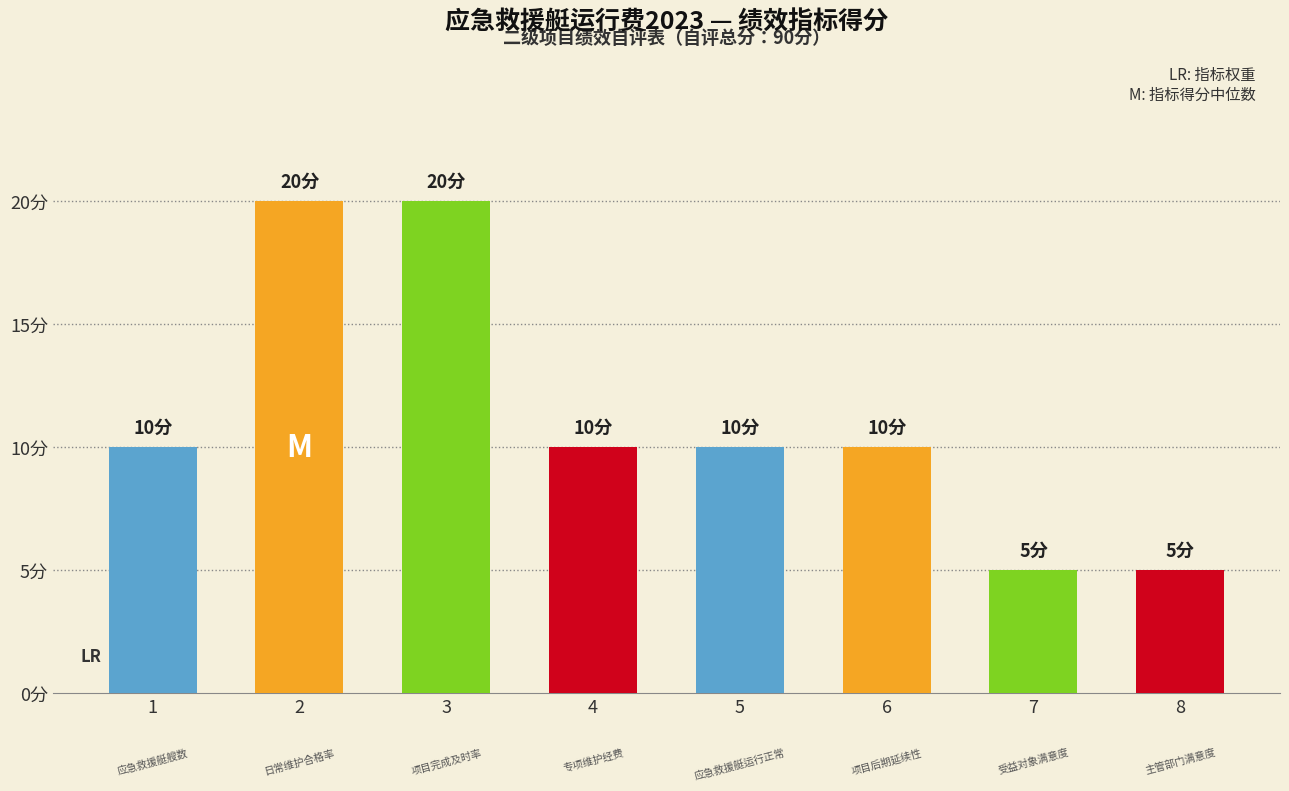

Reading left to right, list all the values displayed in this chart.

应急救援艇艘数=10	日常维护合格率=20	项目完成及时率=20	专项维护经费=10	应急救援艇运行正常=10	项目后期延续性=10	受益对象满意度=5	主管部门满意度=5